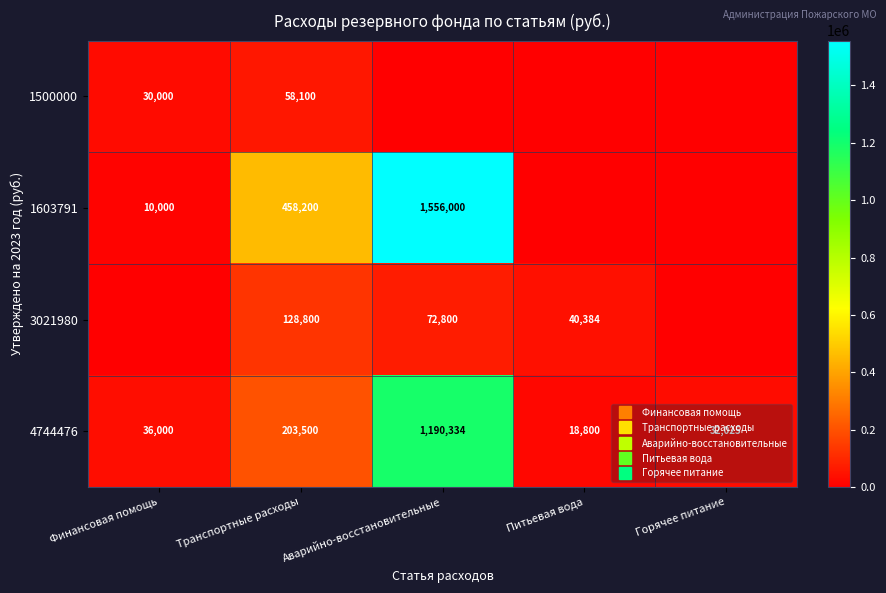

The 3021980 series shows 72800.0 at Аварийно-восстановительные. True or false?

True